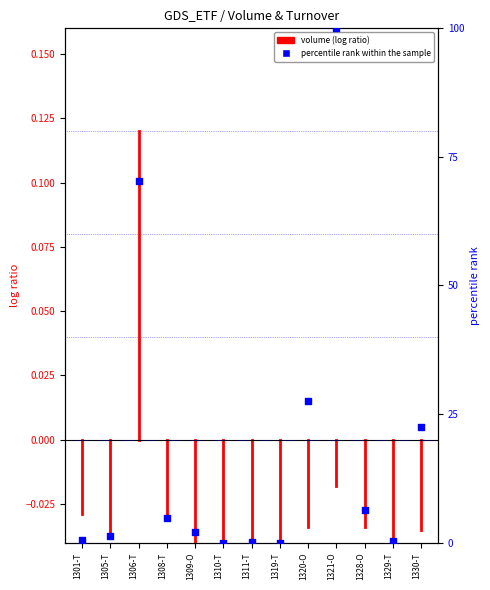

Between 1321-O and 1330-T, which is larger?

1321-O